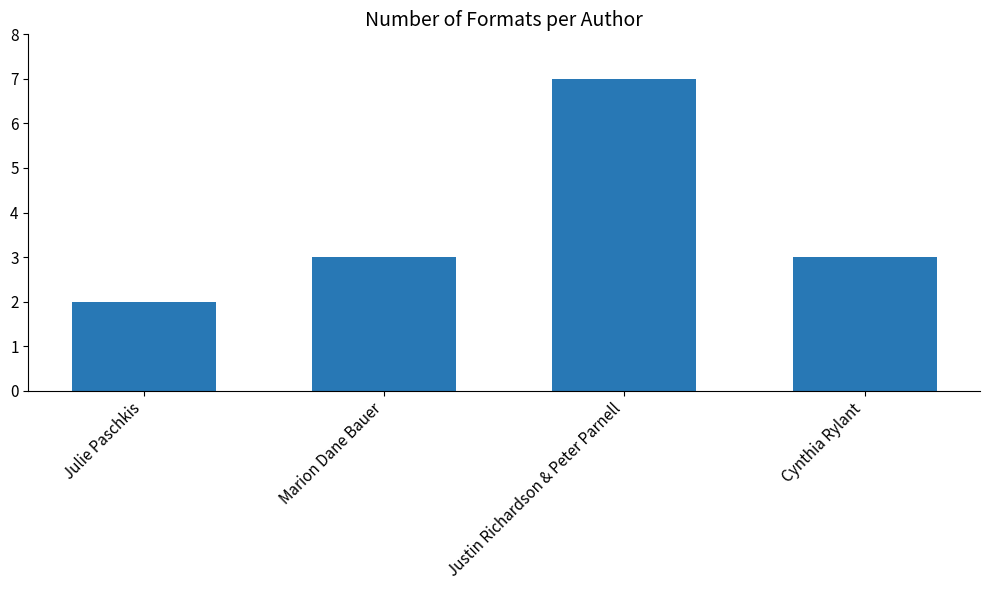

What is the difference between the values at Cynthia Rylant and Julie Paschkis?

1